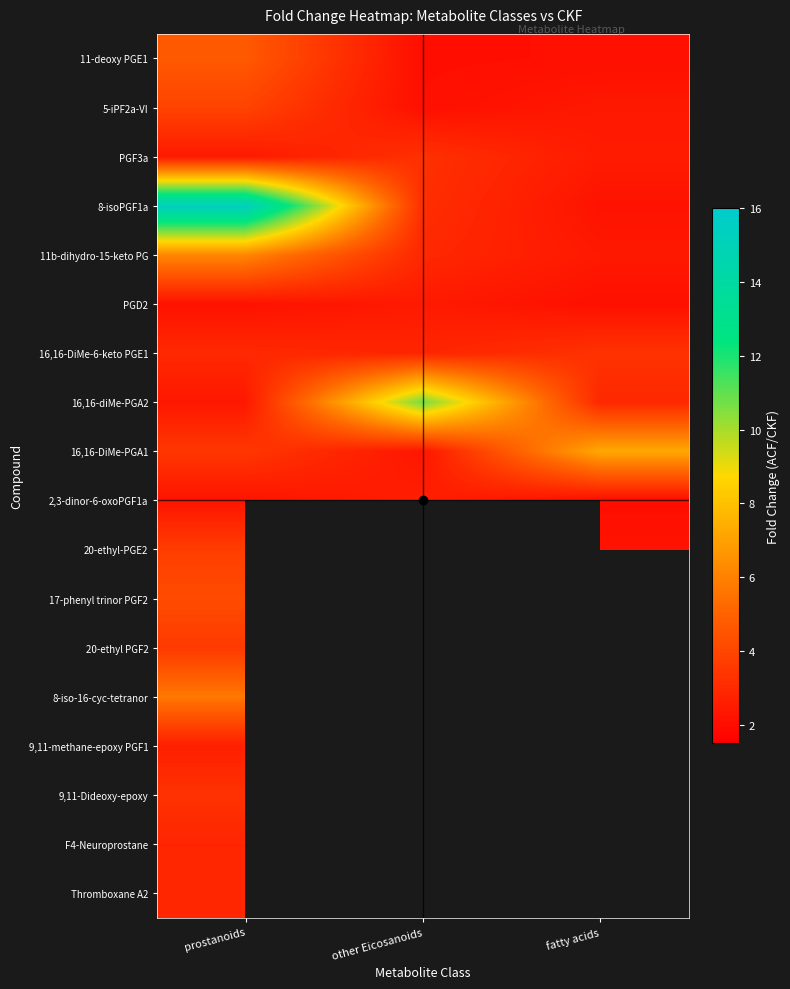

At prostanoids, list the series in order from smallest to largest.

PGD2, 2,3-dinor-6-oxoPGF1a, 16,16-diMe-PGA2, PGF3a, 9,11-methane-epoxy PGF1, F4-Neuroprostane, Thromboxane A2, 16,16-DiMe-6-keto PGE1, 9,11-Dideoxy-epoxy, 16,16-DiMe-PGA1, 20-ethyl PGF2, 20-ethyl-PGE2, 5-iPF2a-VI, 17-phenyl trinor PGF2, 11-deoxy PGE1, 8-iso-16-cyc-tetranor, 11b-dihydro-15-keto PG, 8-isoPGF1a